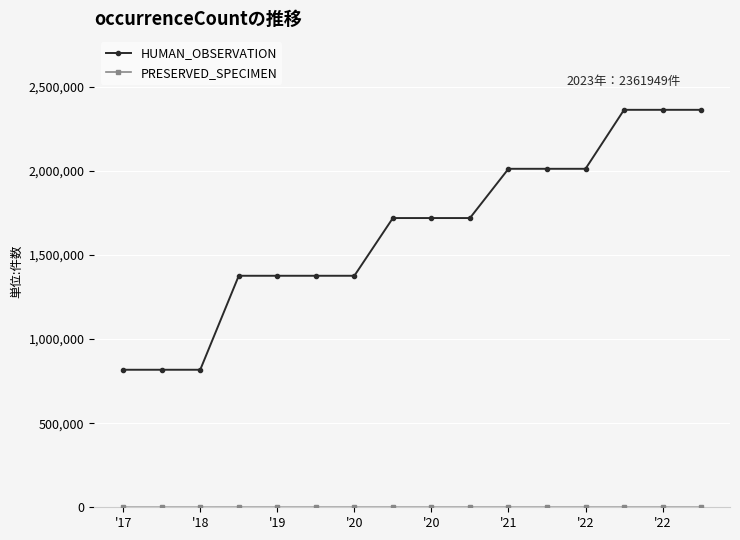

Which series has the largest range (max minus min)?

HUMAN_OBSERVATION